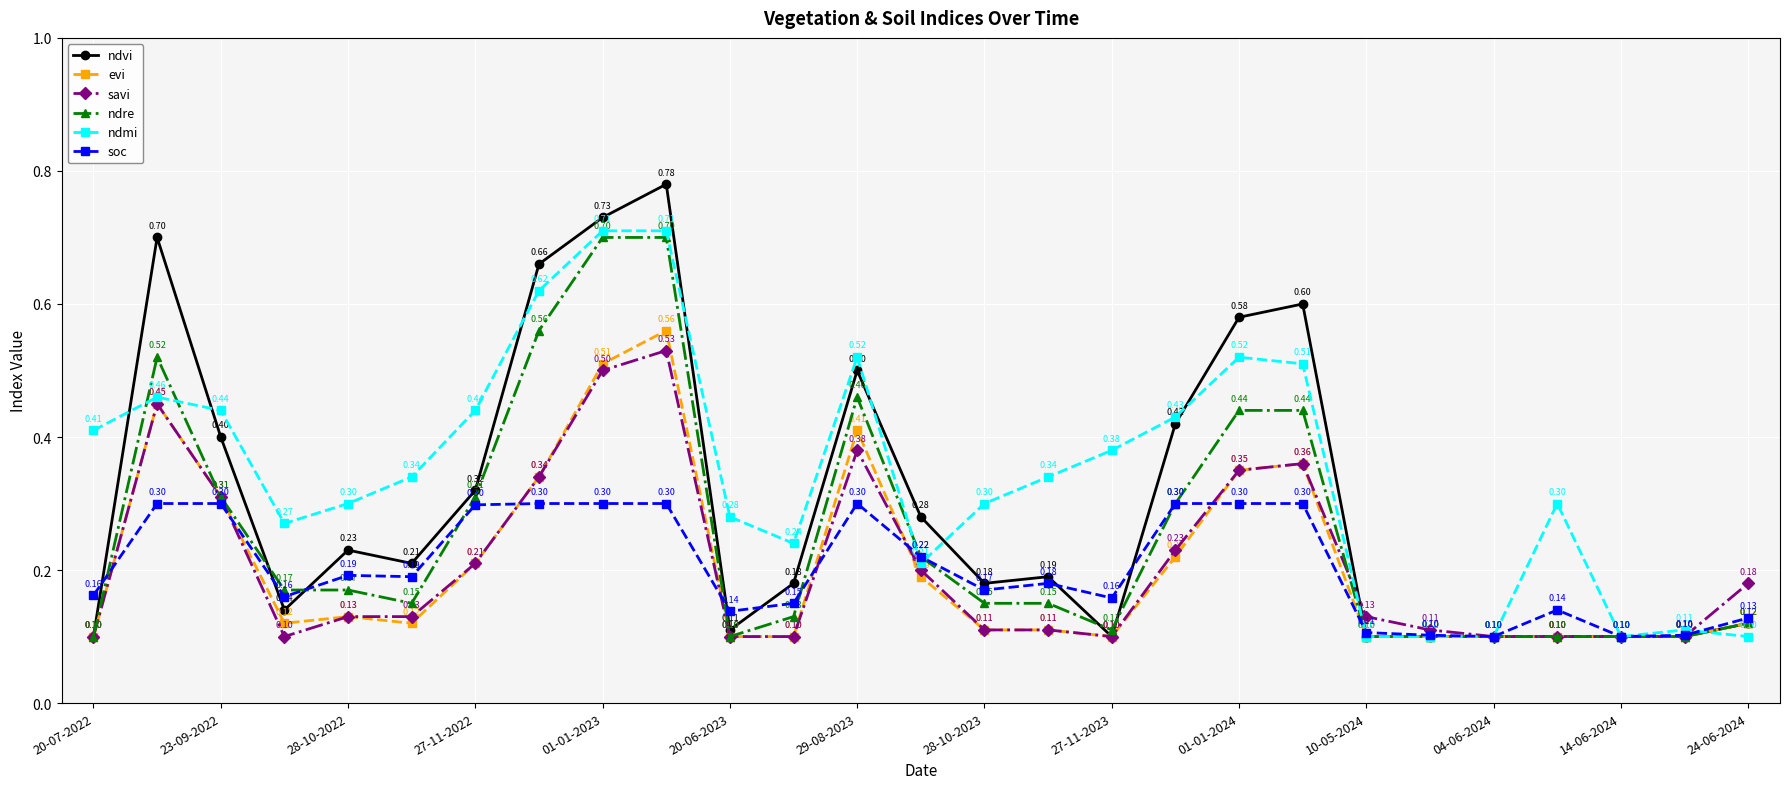

At how many categories does at least one series exceed 0?

27